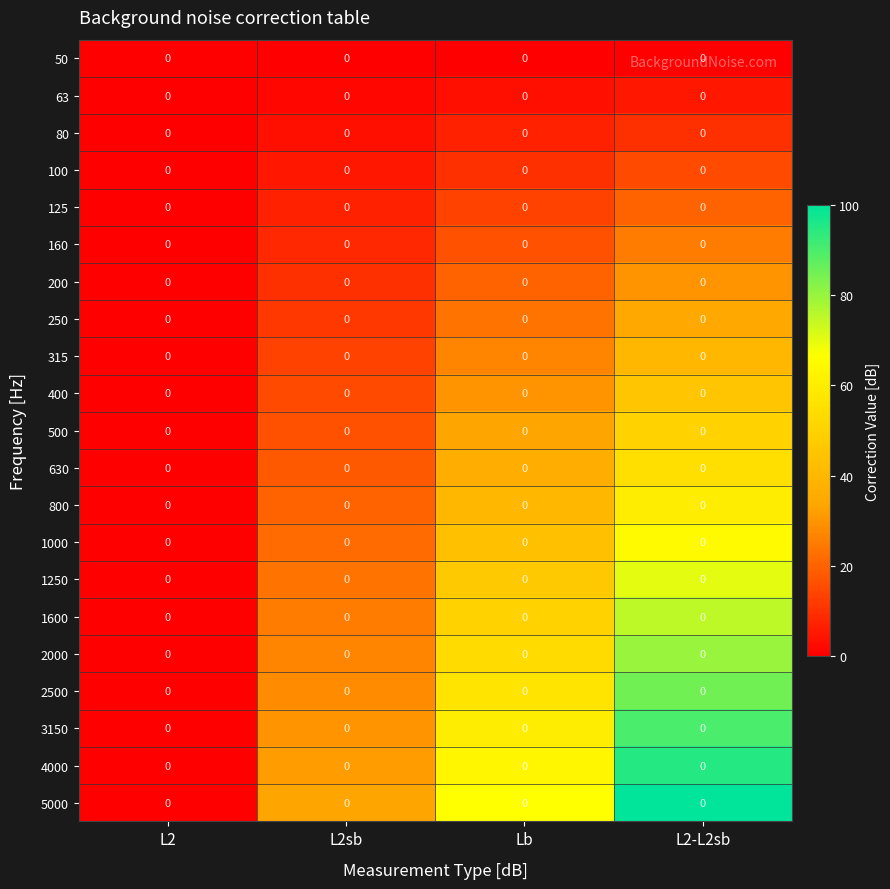

Which series has the largest range (max minus min)?

5000